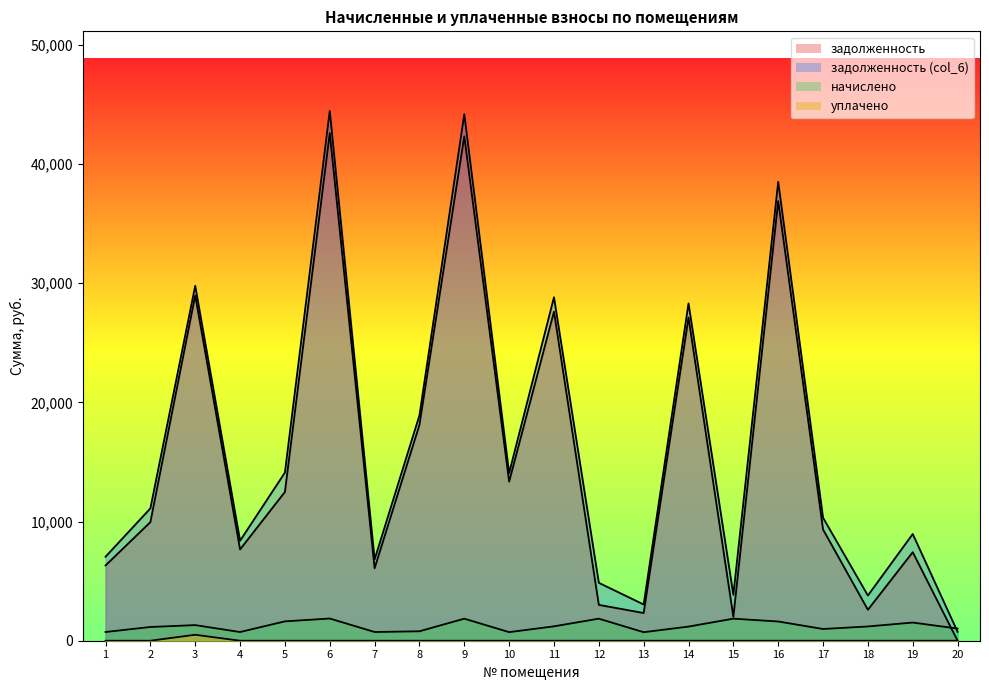

What is the difference between the maximum and minimum values in the задолженность (col_6) series?

43708.0